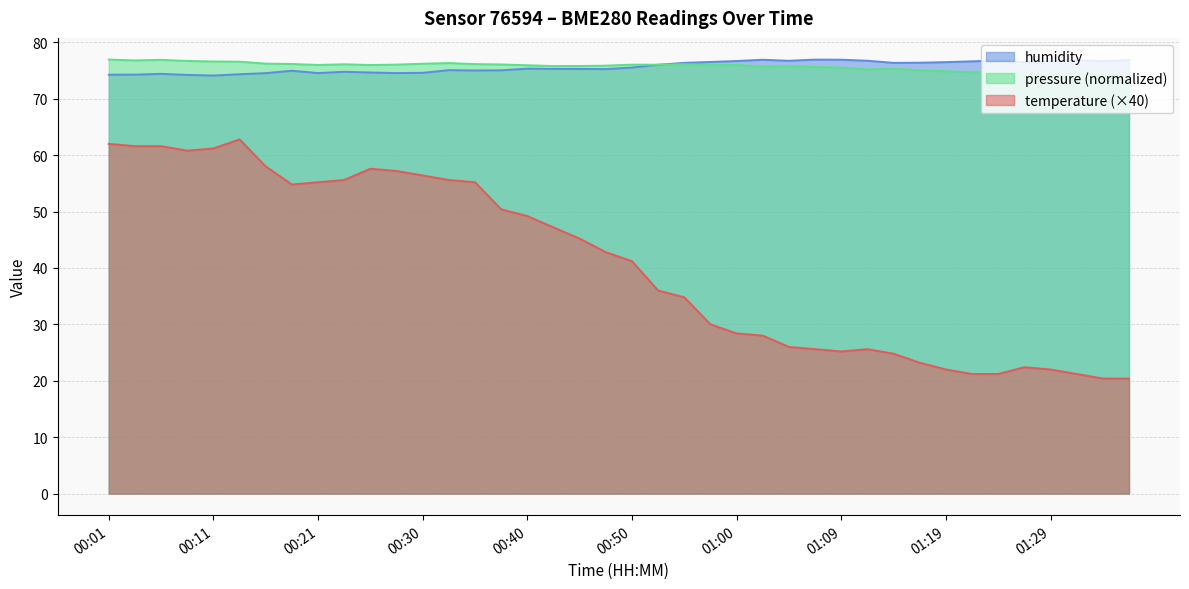

Is it true that temperature equals 22.0 at 01:29?

True